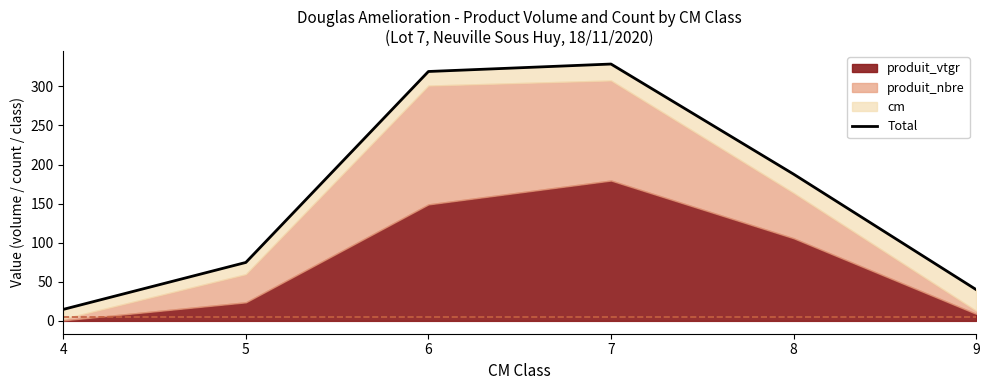

Is it true that the value at 8 is 187.7?

True